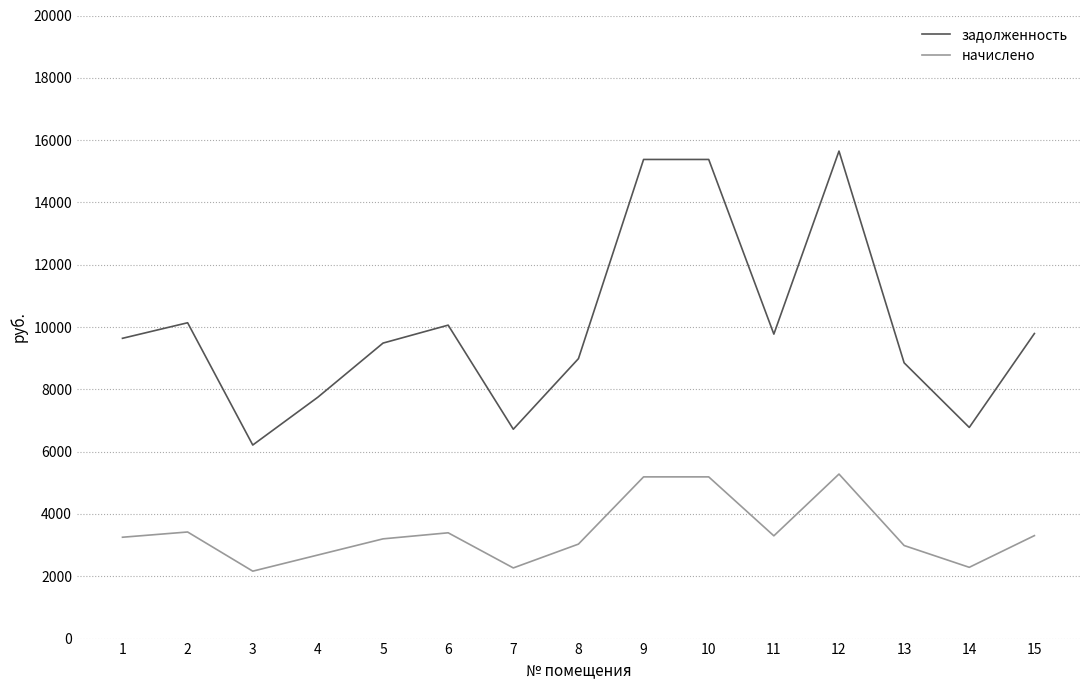

True or false: задолженность and начислено intersect in this chart.

False